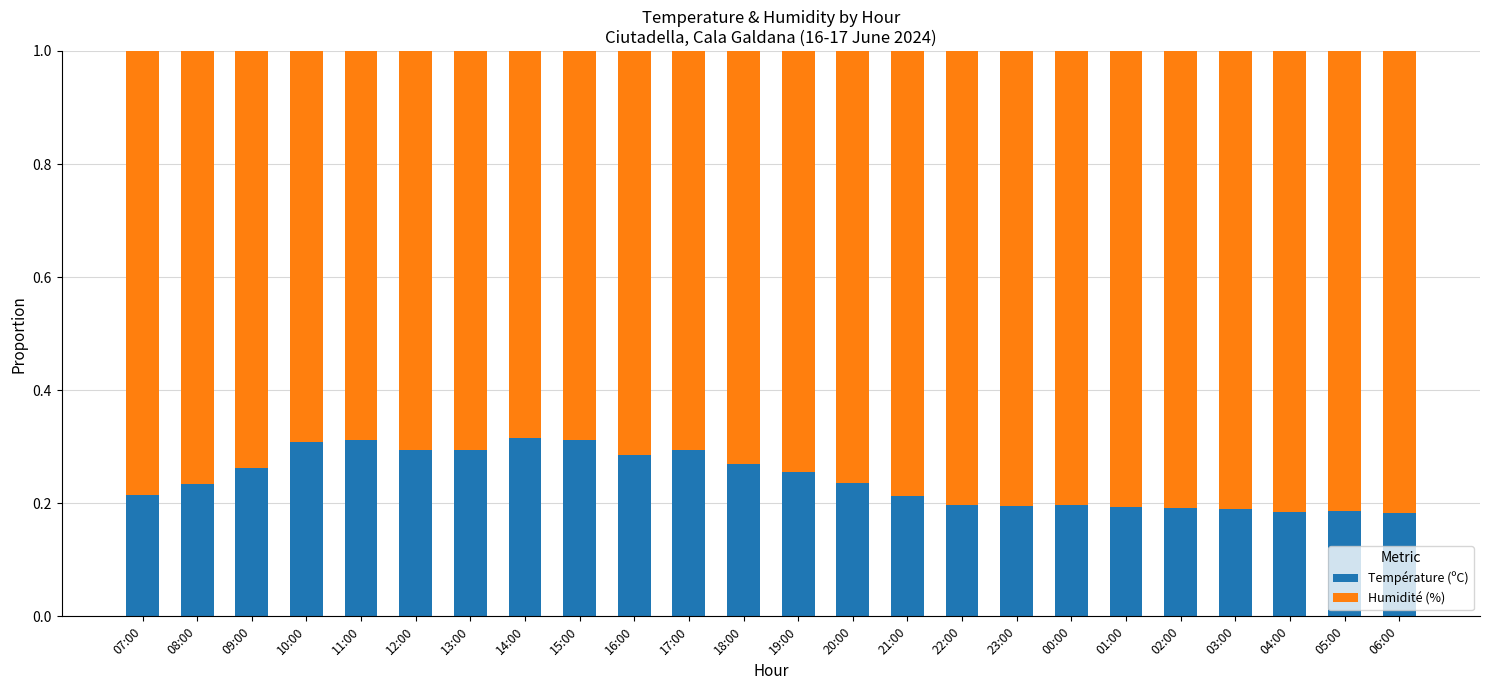

How many Température (ºC) values are between 0 and 1?

24